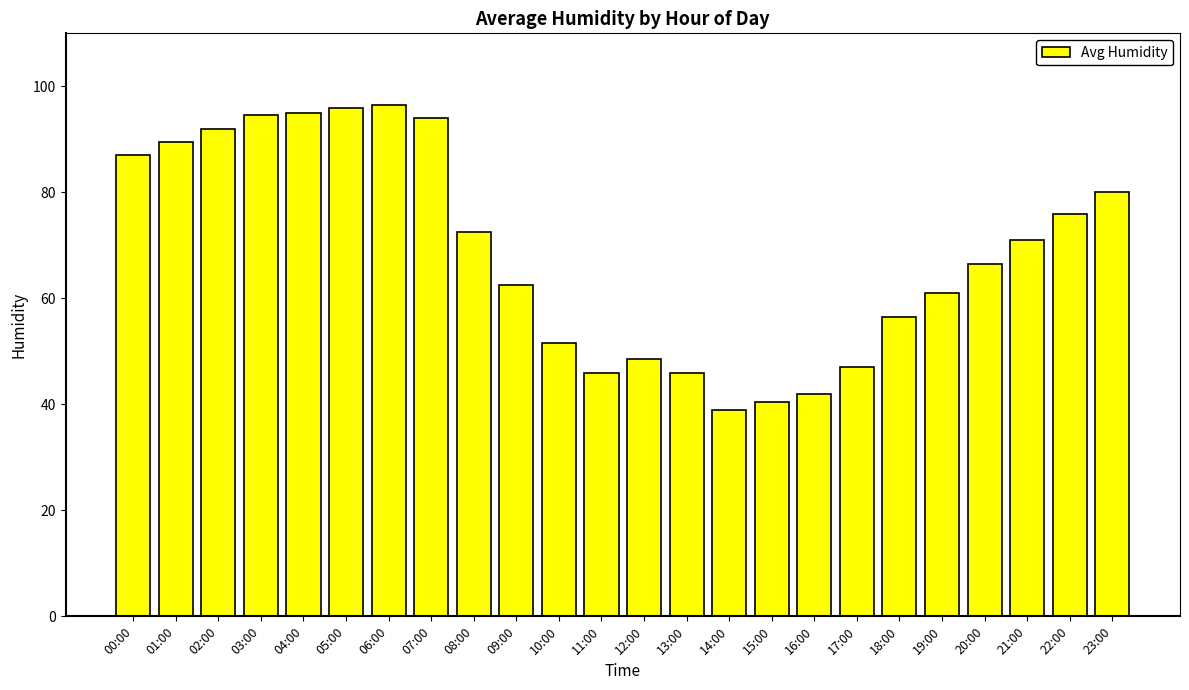

What is the sum of the values at 02:00 and 23:00?

172.0